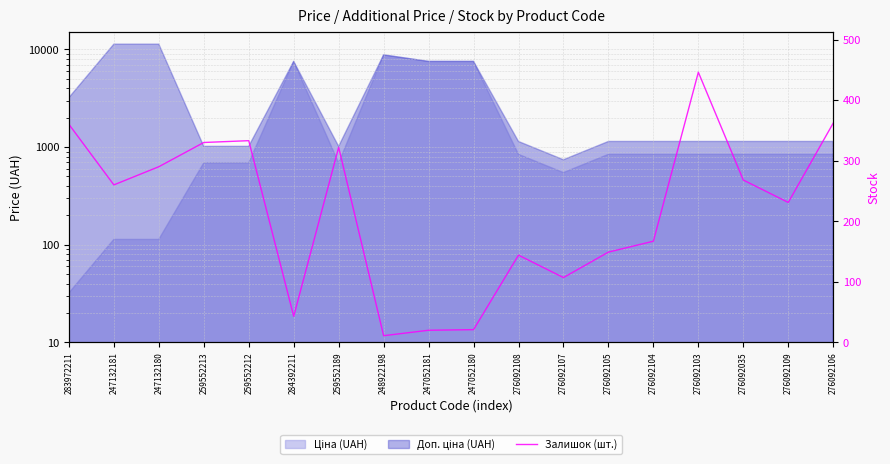

Reading right to left, transcribe all the data shown in this chart.

276092106=362	276092109=231	276092035=268	276092103=446	276092104=167	276092105=149	276092107=107	276092108=144	247052180=21	247052181=20	248922198=11	259552189=322	284392211=43	259552212=333	259552213=330	247132180=290	247132181=260	283972211=360